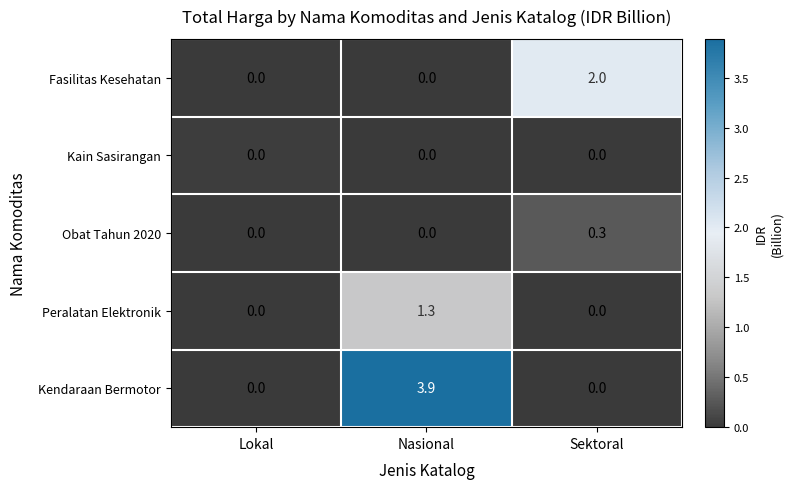

Count the Fasilitas Kesehatan values in the range 0 to 2.

3